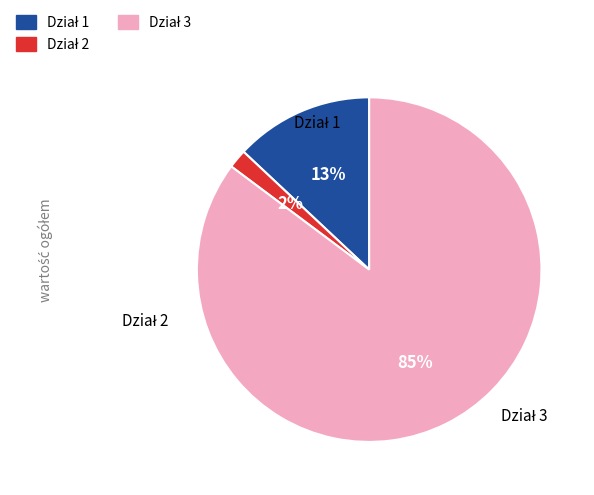

To the nearest percent, what is the difference between the largest and smallest slice percentages?

83%